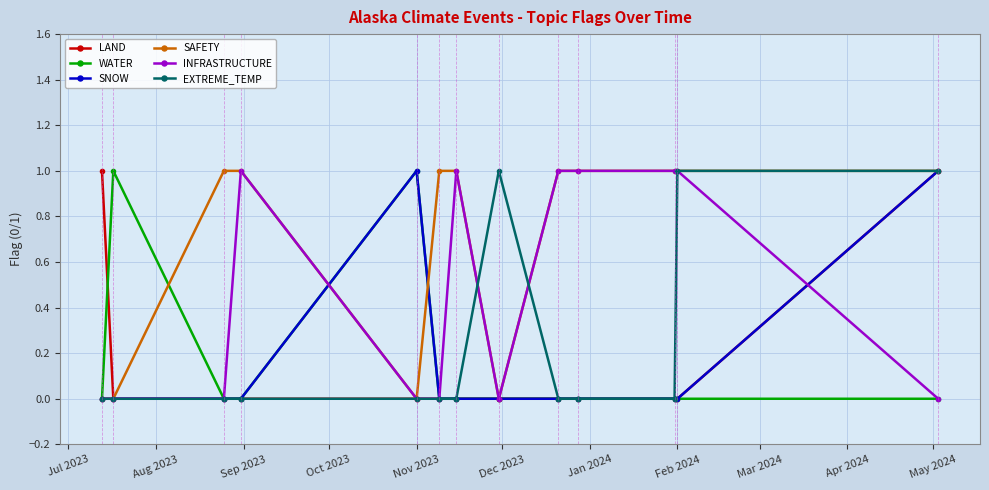

At how many categories does at least one series exceed 0?

13